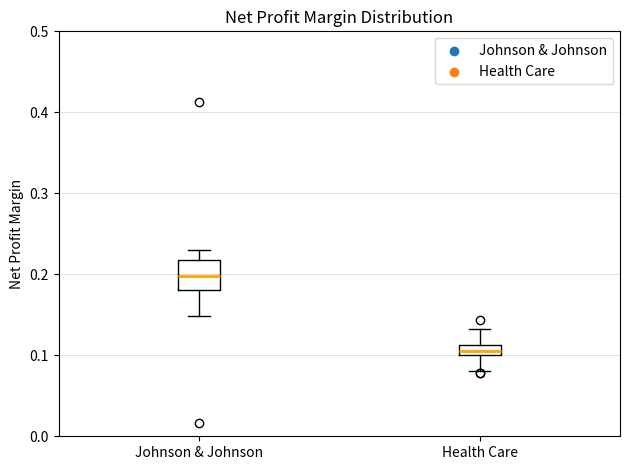

Where is the lower edge of the box for Johnson & Johnson on the y-axis? The values are not printed on the chart, so give them approximately, as read against the axis.

0.18